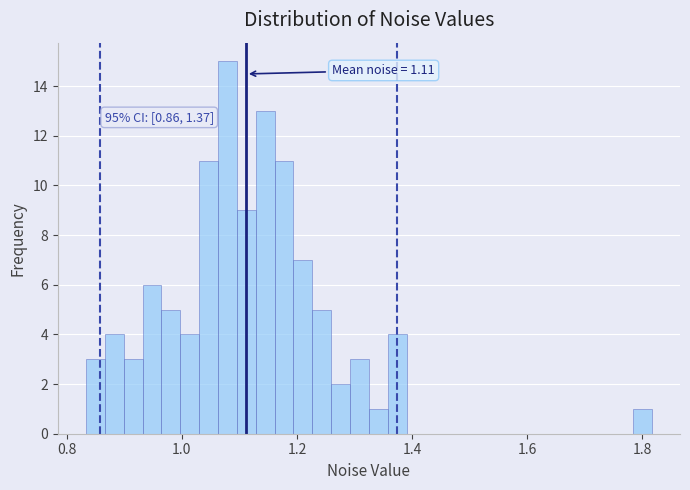

Read against the x-axis, roughly where is the centre of the tallest bar?

1.08